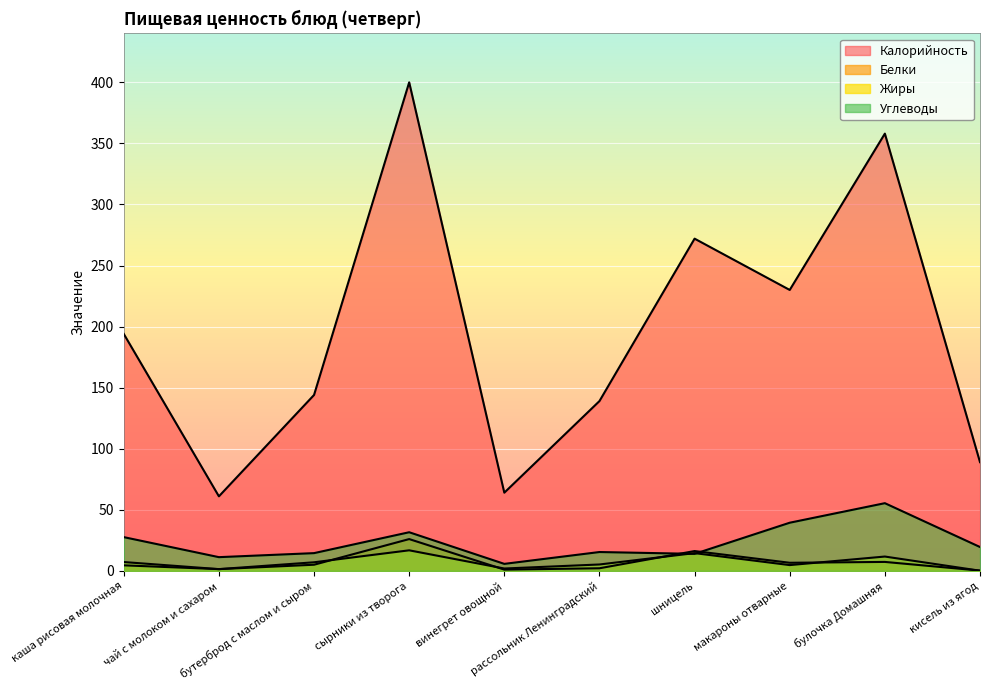

What is the lowest value of the Углеводы series?

5.7